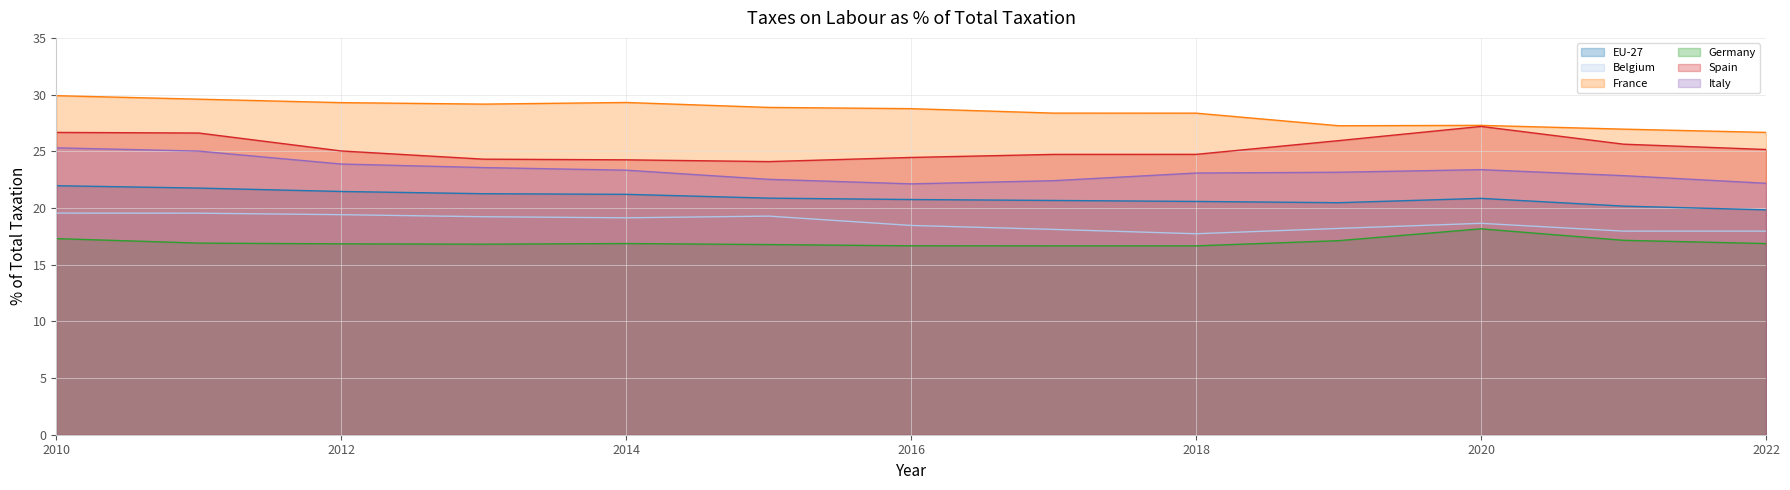

What are all the series names shown in the legend?

EU-27, Belgium, France, Germany, Spain, Italy